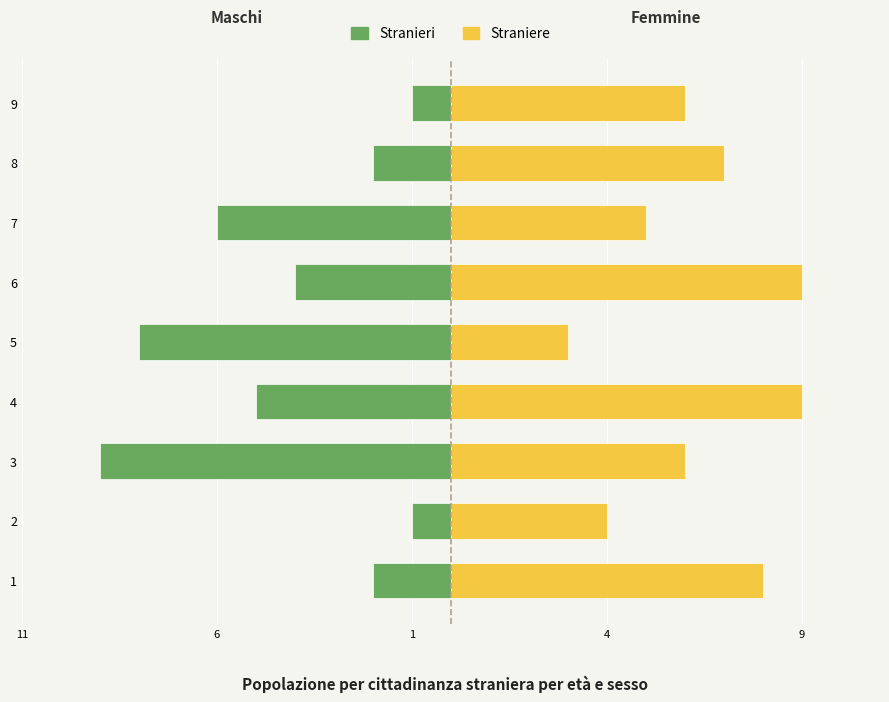

Reading left to right, extract all data points from this chart.

Stranieri: -2	-1	-9	-5	-8	-4	-6	-2	-1
Straniere: 8	4	6	9	3	9	5	7	6